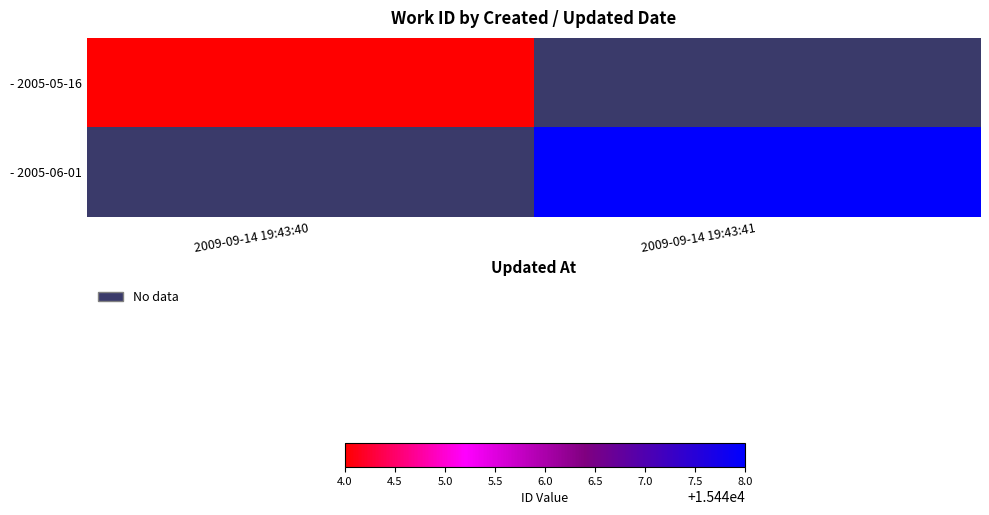

Is it true that - 2005-05-16 equals 15444.0 at 2009-09-14 19:43:40?

True